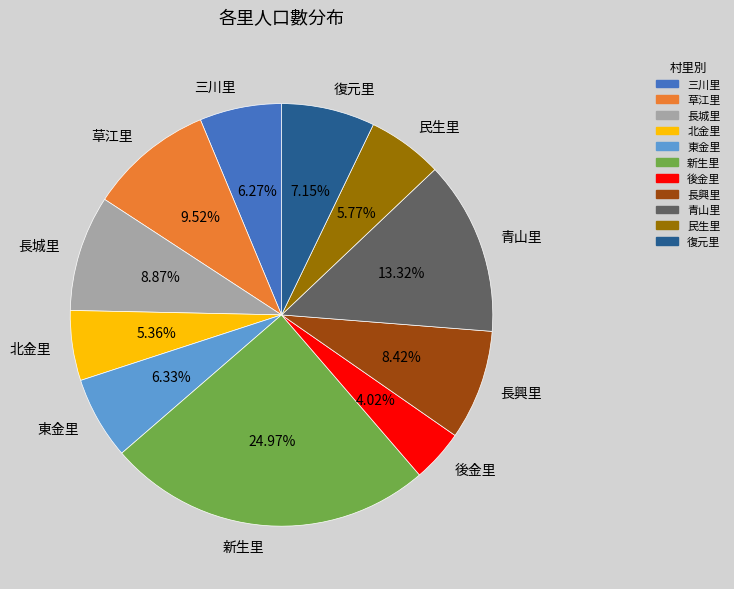

Between 長城里 and 新生里, which is larger?

新生里